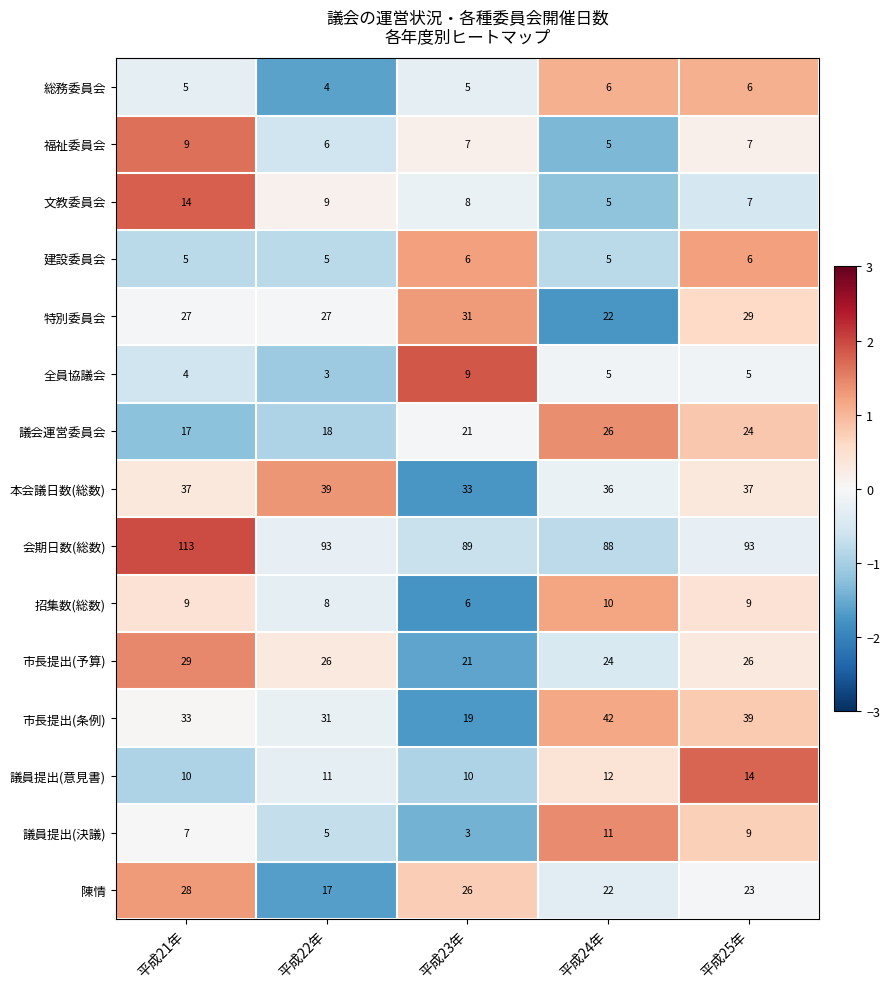

Which series has the largest total across all categories?

会期日数(総数)